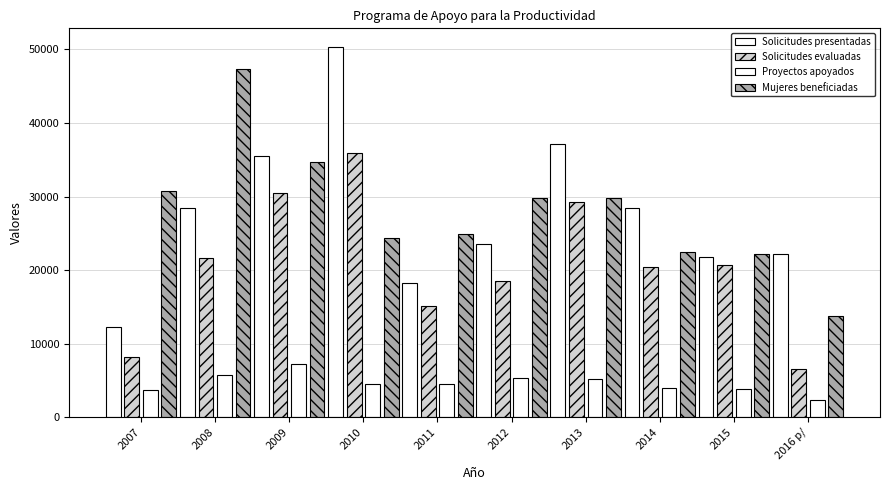

Which series changed the most between 2007 and 2012?

Solicitudes presentadas